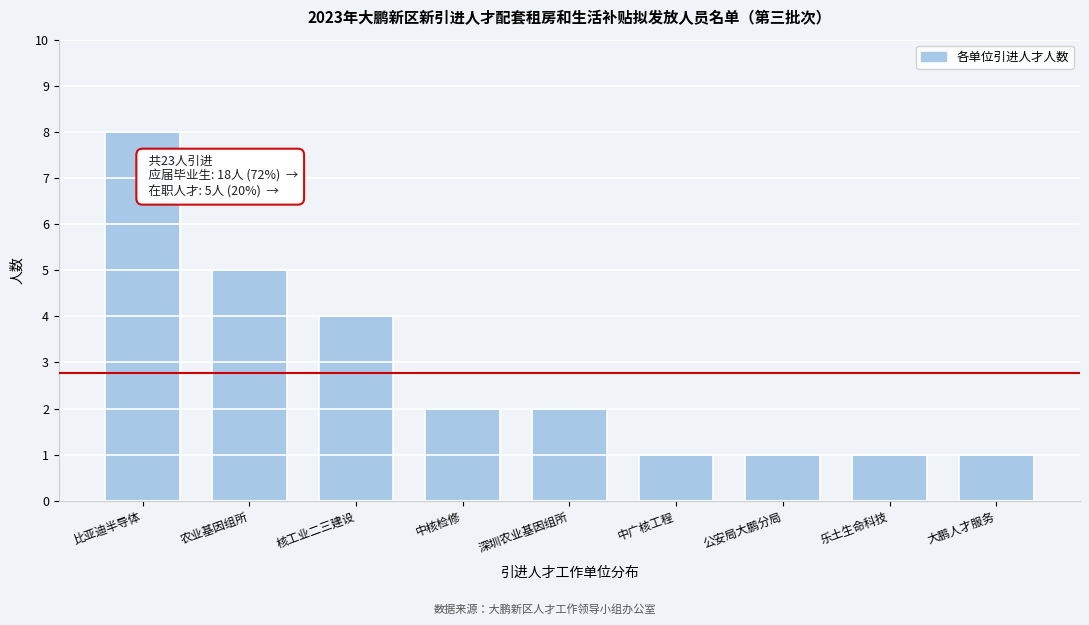

Reading right to left, what are all the values shown in this chart?

1	1	1	1	2	2	4	5	8